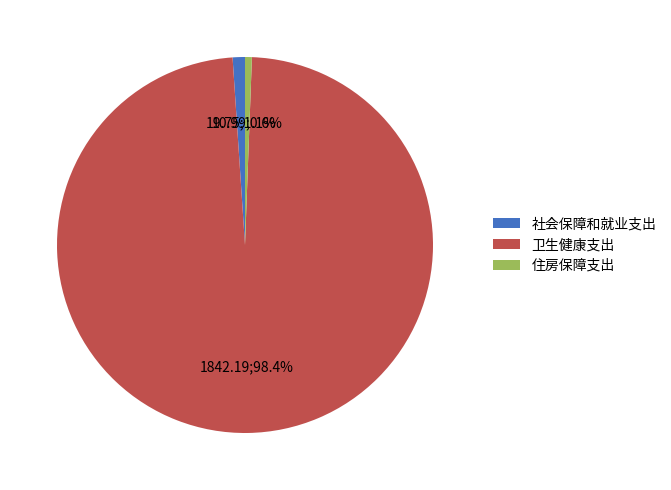

Count the number of slices in the pie.

3